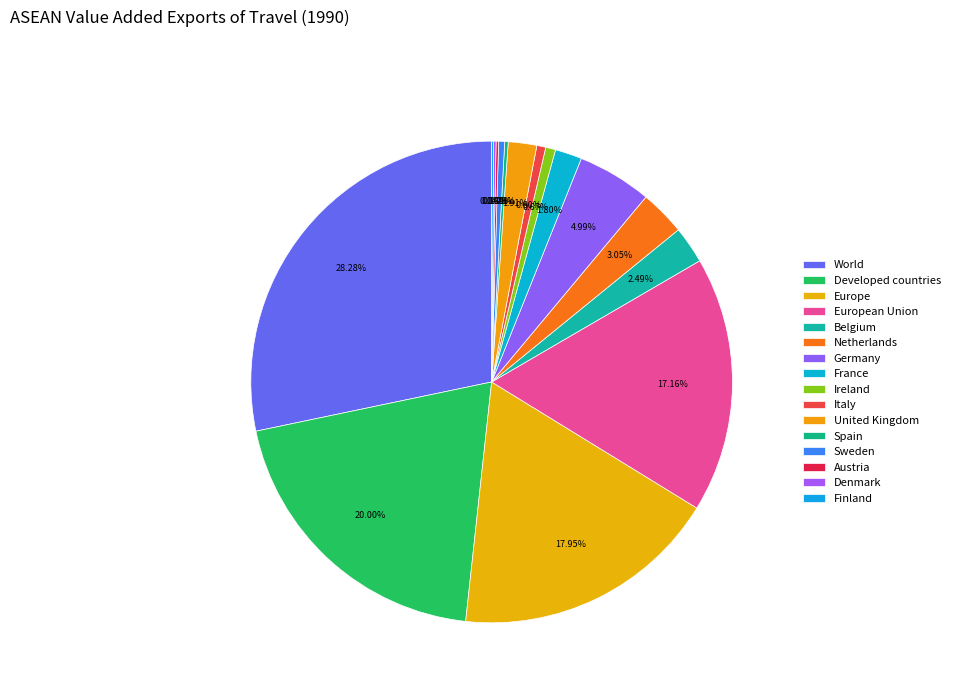

Which has a higher value, Denmark or Italy?

Italy